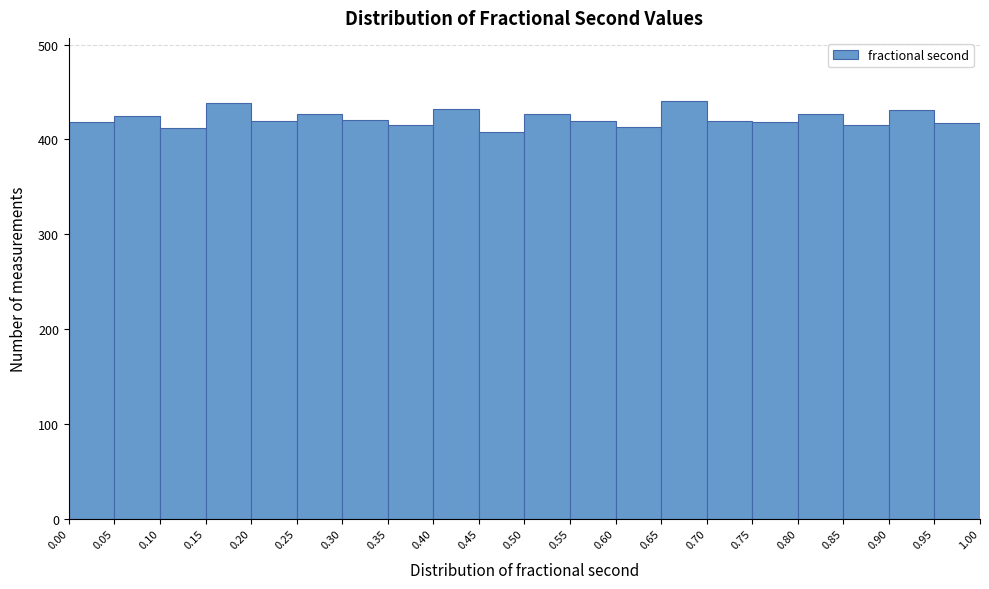

Reading left to right, list every bar in this chart as the range it spans on the x-axis followed by its height. The values are not printed on the chart, so give them approximately, as read against the axis.

0.00 to 0.05: 420
0.05 to 0.10: 430
0.10 to 0.15: 410
0.15 to 0.20: 440
0.20 to 0.25: 420
0.25 to 0.30: 430
0.30 to 0.35: 420
0.35 to 0.40: 420
0.40 to 0.45: 430
0.45 to 0.50: 410
0.50 to 0.55: 430
0.55 to 0.60: 420
0.60 to 0.65: 410
0.65 to 0.70: 440
0.70 to 0.75: 420
0.75 to 0.80: 420
0.80 to 0.85: 430
0.85 to 0.90: 420
0.90 to 0.95: 430
0.95 to 1.00: 420